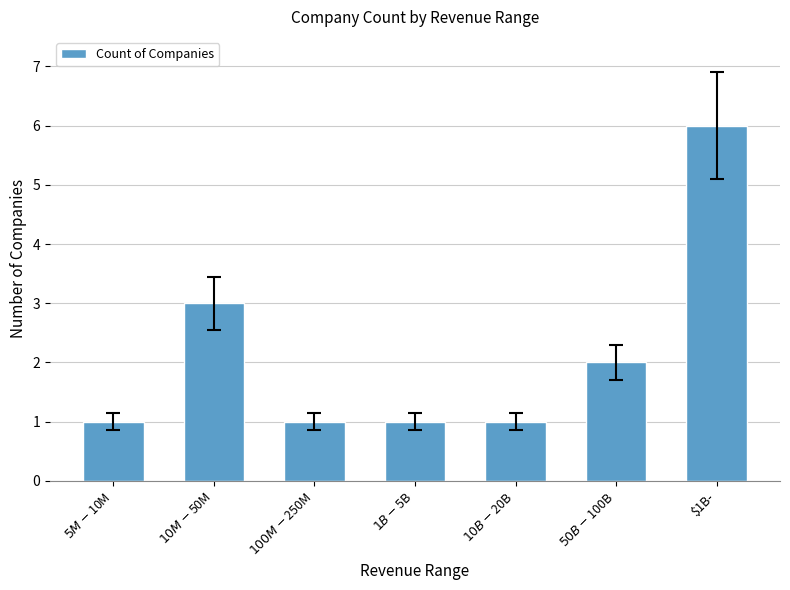

What is the value of the 7th bar from the left?

6